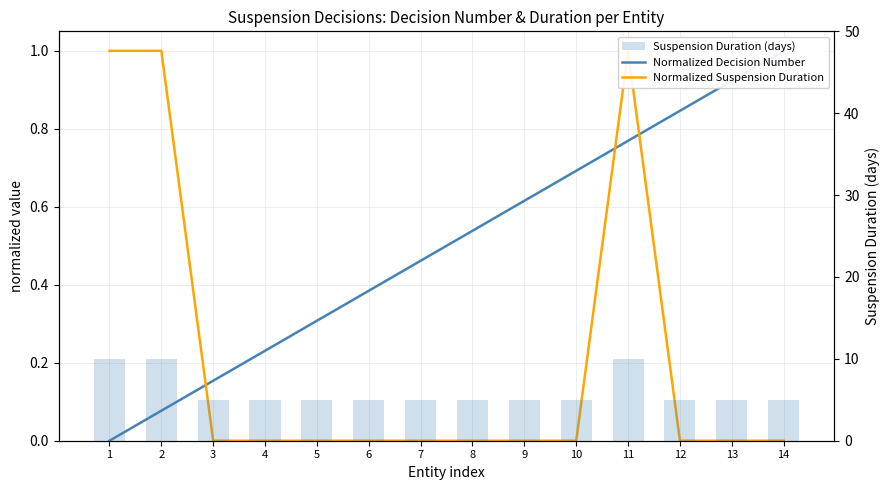

Which series has the largest range (max minus min)?

Suspension Duration (days)